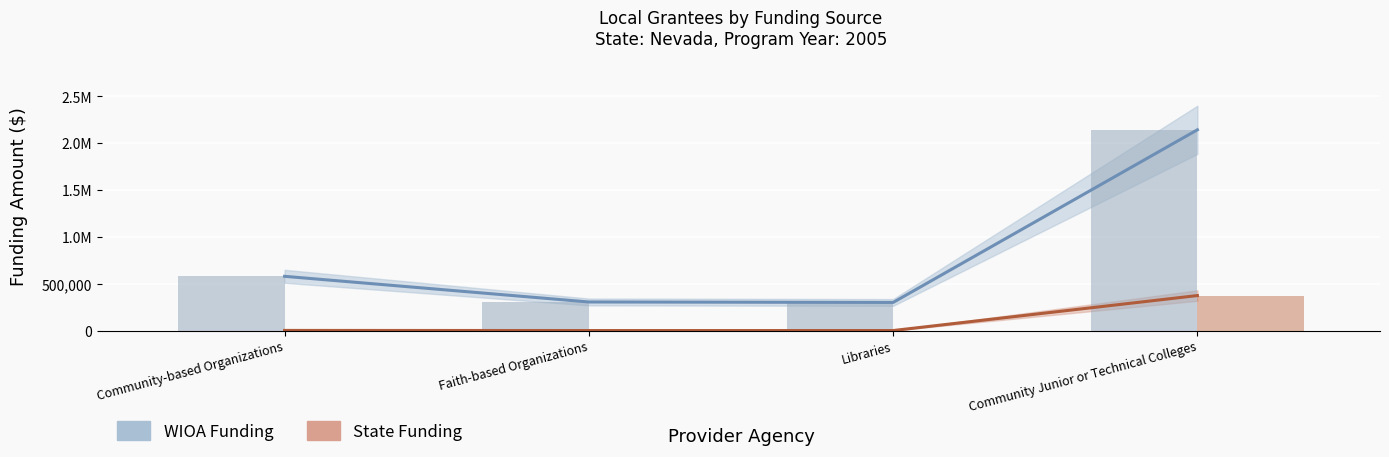

Which label corresponds to the largest value in the chart?

Community Junior or Technical Colleges